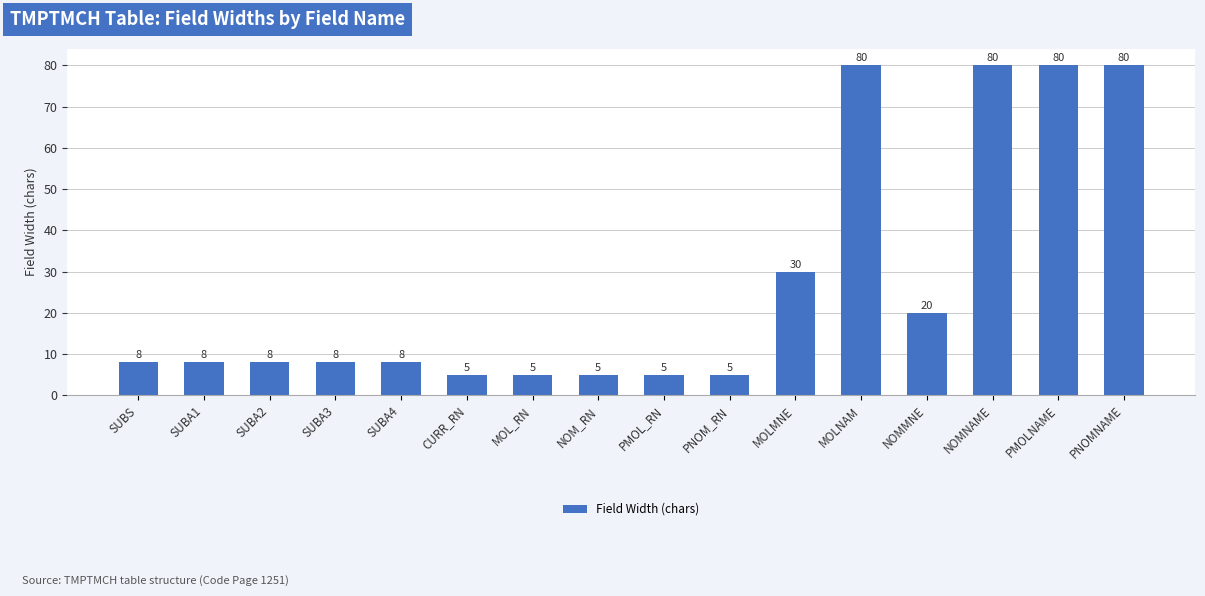

What is the sum of the values at PNOM_RN and NOMMNE?

25